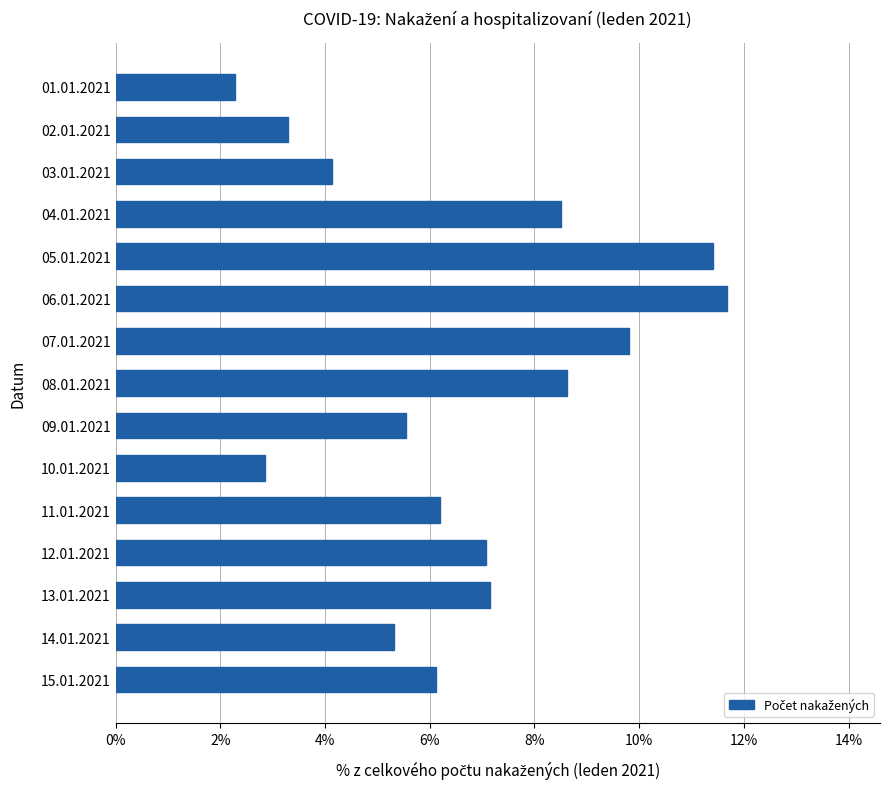

Does the chart contain any negative values?

No